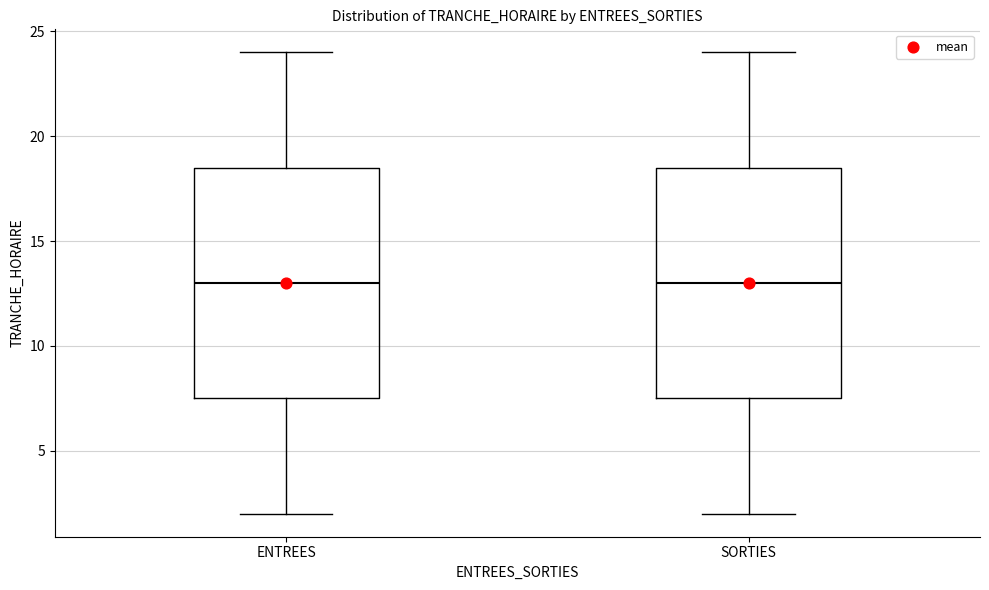

Reading left to right, transcribe this box plot: for each box, give where its median line is, the range the box spans, and where its two whiskers end, as read against the y-axis. The values are not printed on the chart, so give them approximately, as read against the axis.

ENTREES: median 13.0, box 7.5 to 18.5, whiskers 2.0 to 24.0
SORTIES: median 13.0, box 7.5 to 18.5, whiskers 2.0 to 24.0